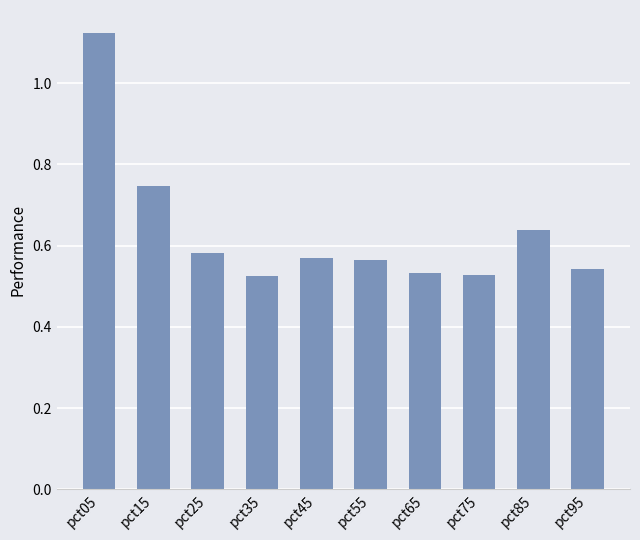

At which category does the chart reach its peak across all series?

pct05